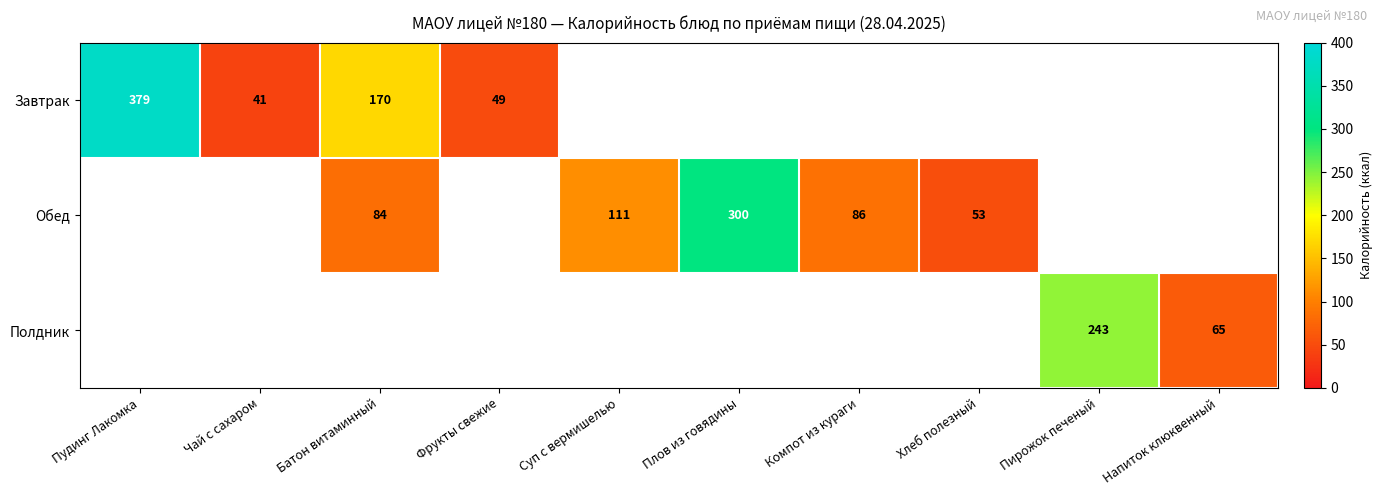

What is the difference between the Обед values at Компот из кураги and Суп с вермишелью?

25